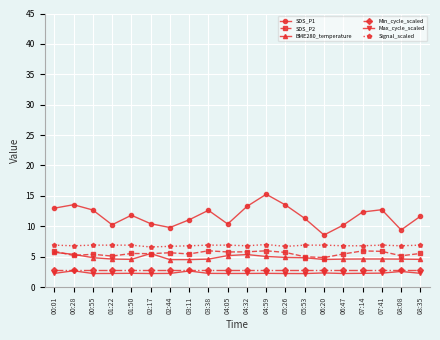

Is this an area chart (filled region under the line)?

No